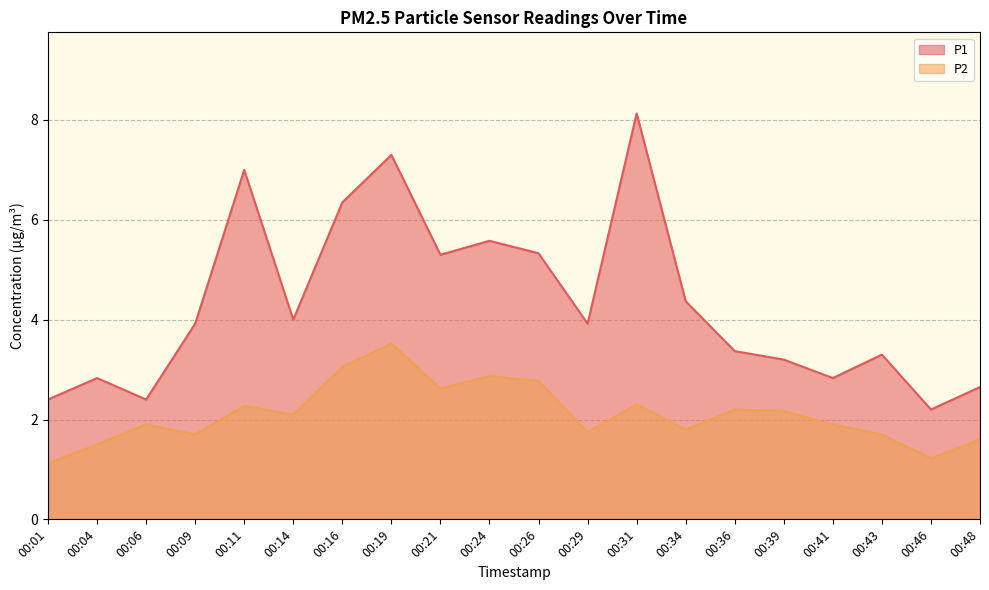

What is the sum of the P1 values at 00:16 and 00:29?

10.3